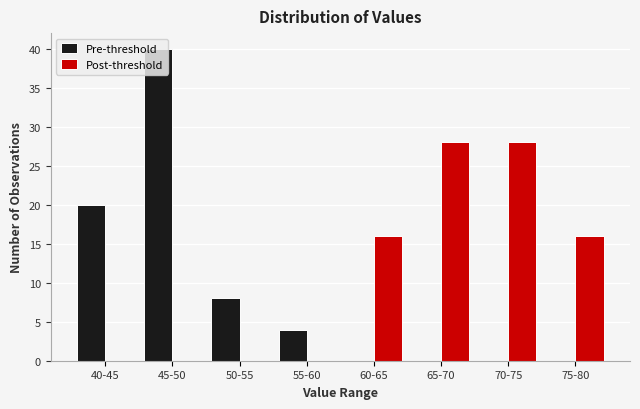

Reading left to right, extract all data points from this chart.

Pre-threshold: 40-45=20	45-50=40	50-55=8	55-60=4	60-65=0	65-70=0	70-75=0	75-80=0
Post-threshold: 40-45=0	45-50=0	50-55=0	55-60=0	60-65=16	65-70=28	70-75=28	75-80=16